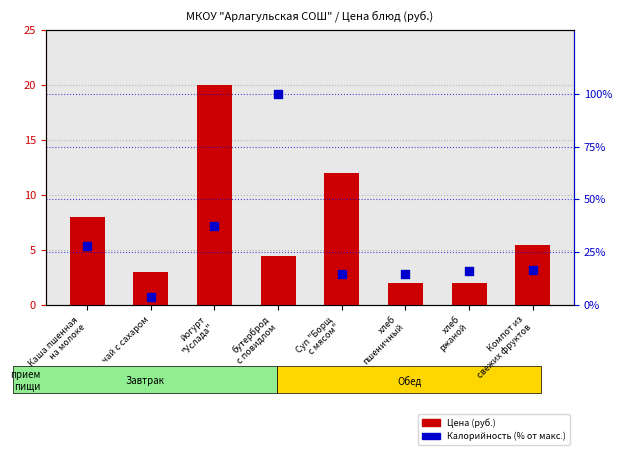

Which series has the largest total across all categories?

Калорийность (% от макс.)